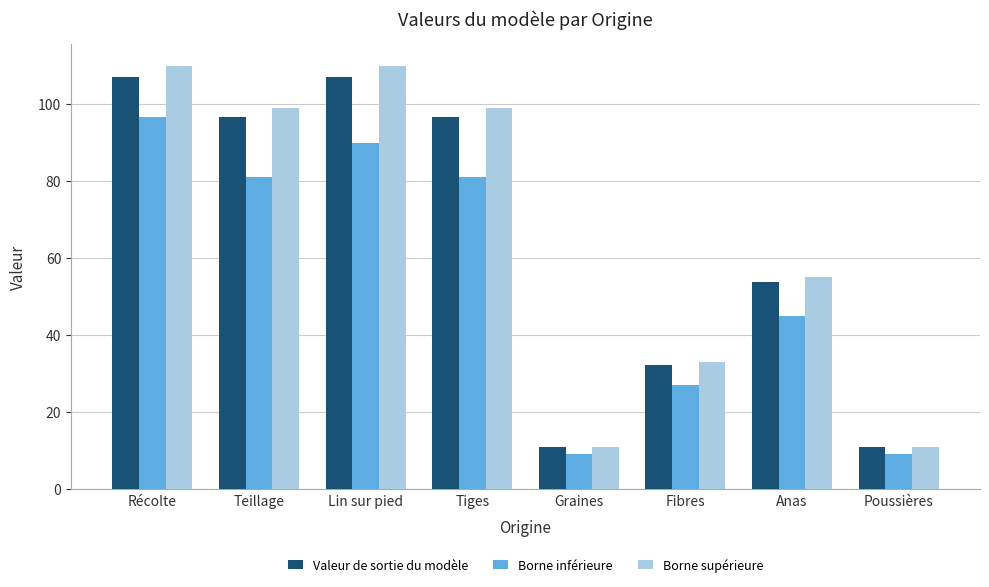

What is the sum of the Borne inférieure values at Récolte and Teillage?

177.7